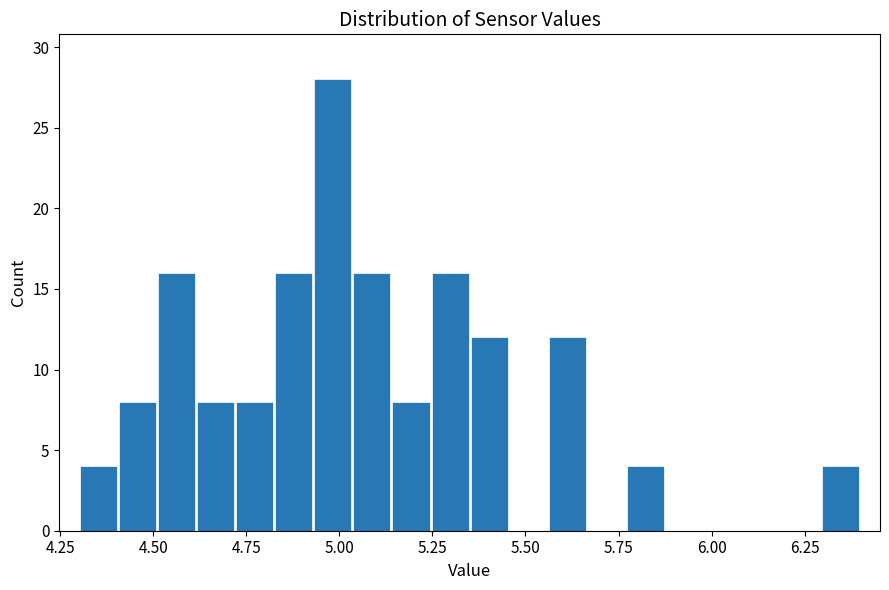

Around what value on the x-axis is the tallest bar? Give the approximate position of its centre, as read against the axis.

5.00